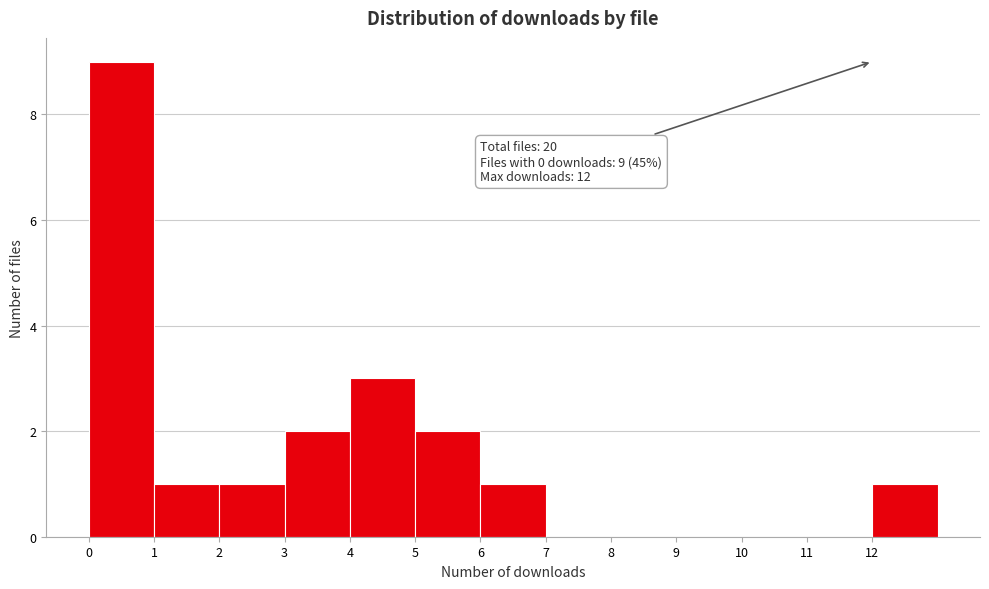

Which range on the x-axis has the tallest bar?

0 to 1